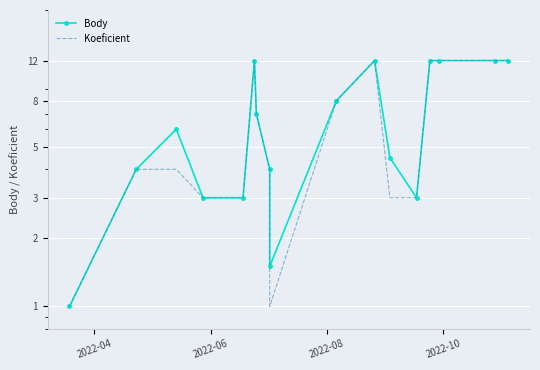

At how many categories does at least one series exceed 2?

16